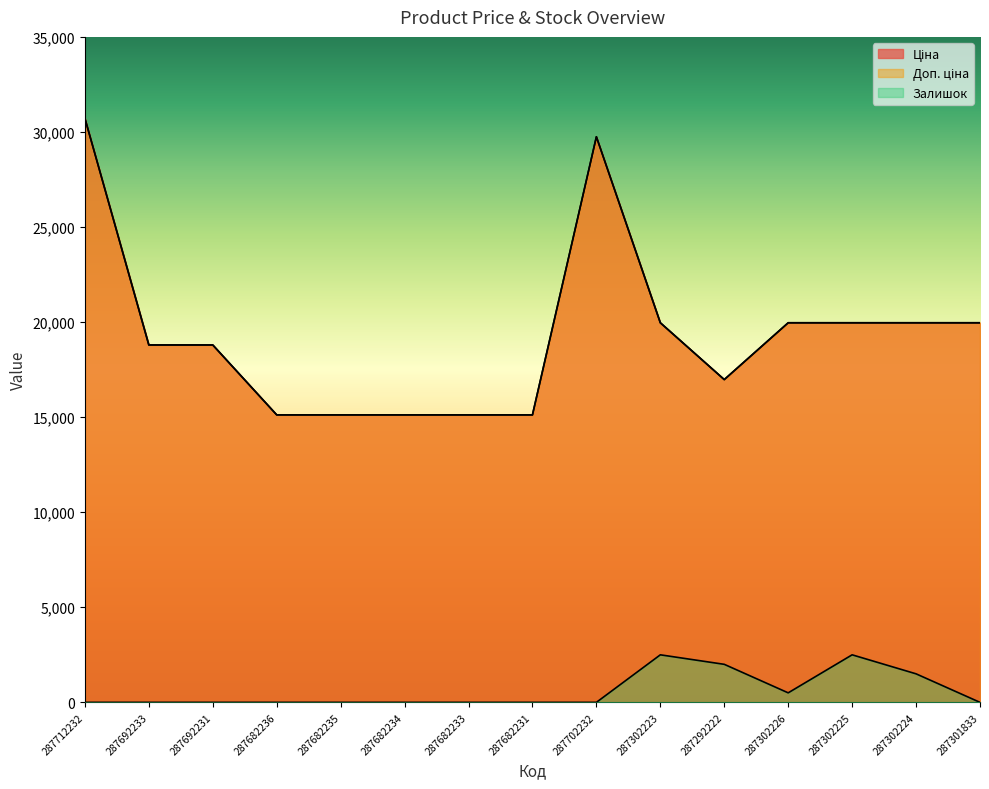

Reading right to left, extract all data points from this chart.

Ціна: 287301833=19964.2	287302224=19964.2	287302225=19964.2	287302226=19964.2	287292222=16976.3	287302223=19964.2	287702232=29747.2	287682231=15120.0	287682233=15120.0	287682234=15120.0	287682235=15120.0	287682236=15120.0	287692231=18796.8	287692233=18796.8	287712232=30717.1
Доп. ціна: 287301833=19964.2	287302224=19964.2	287302225=19964.2	287302226=19964.2	287292222=16976.3	287302223=19964.2	287702232=29747.2	287682231=15120.0	287682233=15120.0	287682234=15120.0	287682235=15120.0	287682236=15120.0	287692231=18796.8	287692233=18796.8	287712232=30717.1
Залишок: 287301833=0.0	287302224=1500.0	287302225=2500.0	287302226=500.0	287292222=2000.0	287302223=2500.0	287702232=0.0	287682231=0.0	287682233=0.0	287682234=0.0	287682235=0.0	287682236=0.0	287692231=0.0	287692233=0.0	287712232=0.0